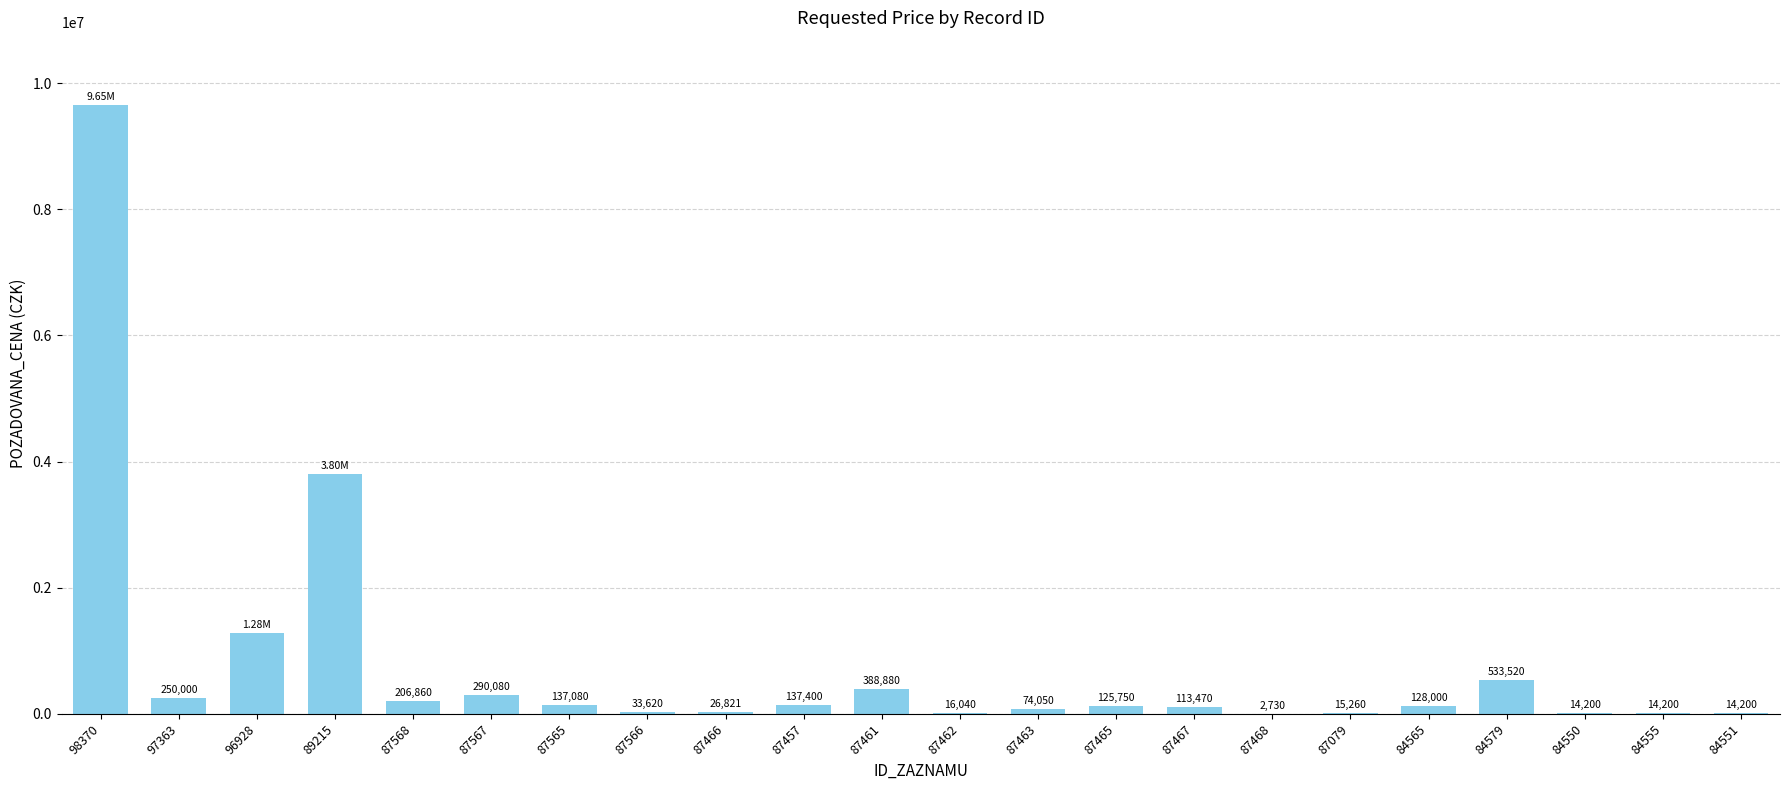

The chart shows a value of 125750 at 87465. True or false?

True